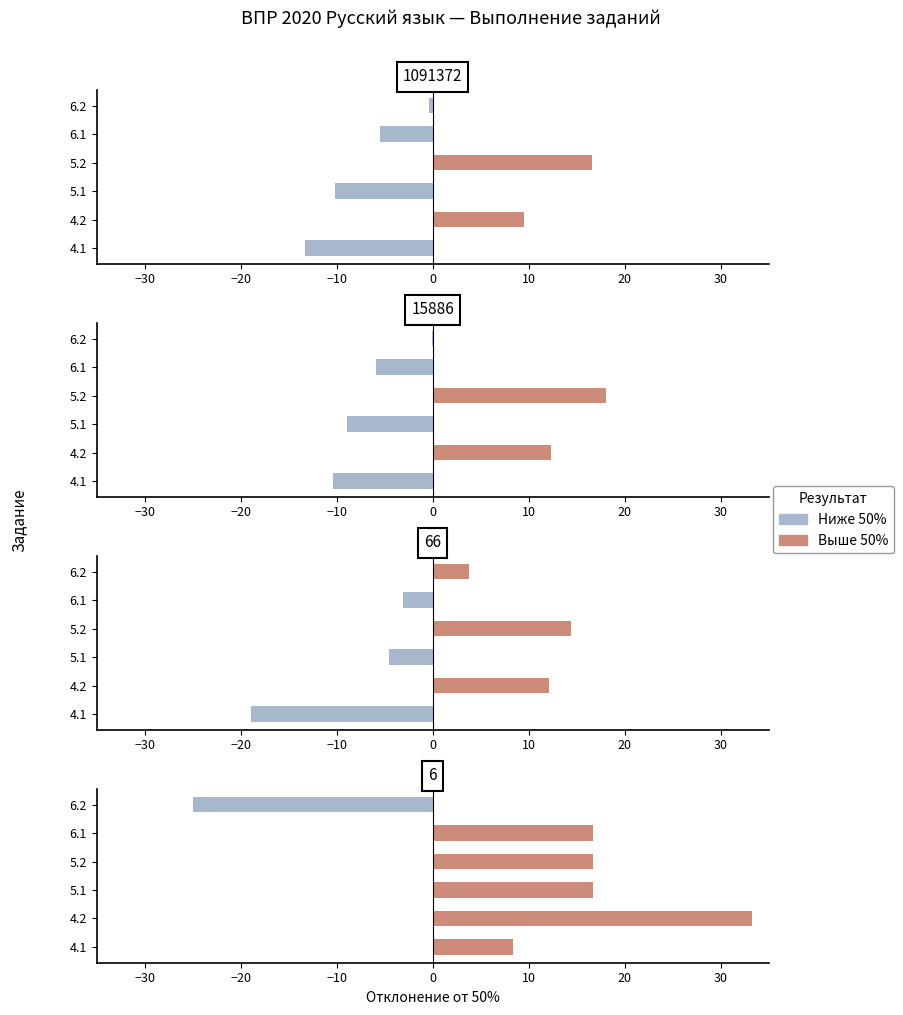

What is the value of the Above 50% bar at the 3rd from the left?

16.7